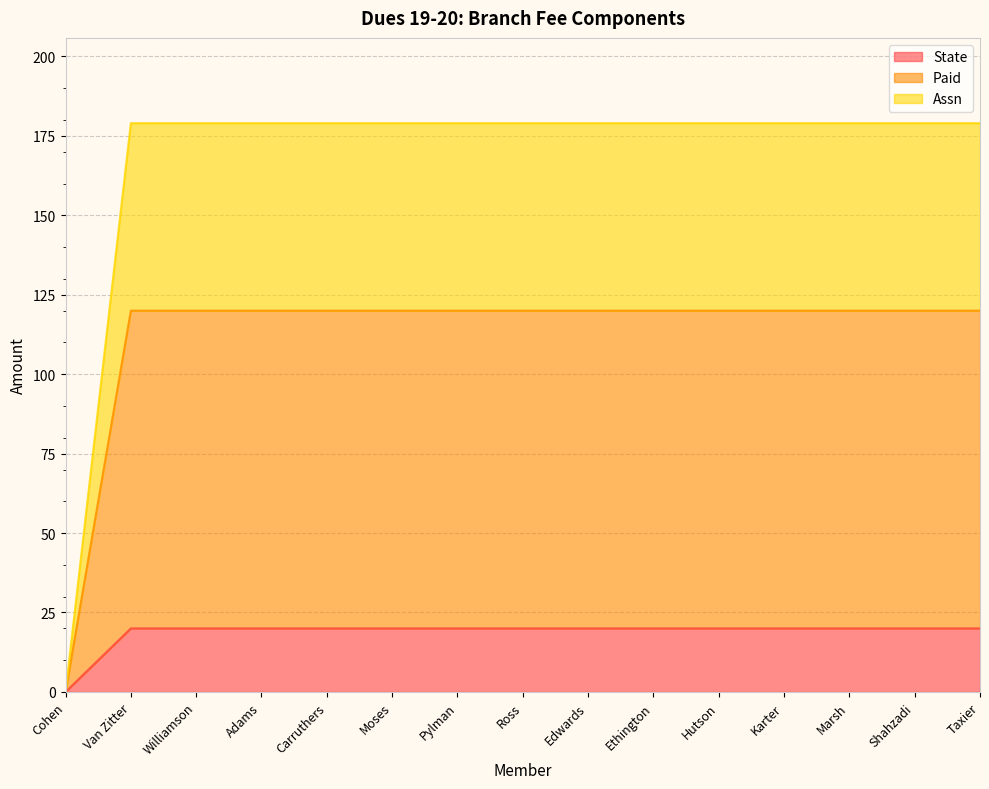

Which category has the highest value in the State series?

Van Zitter